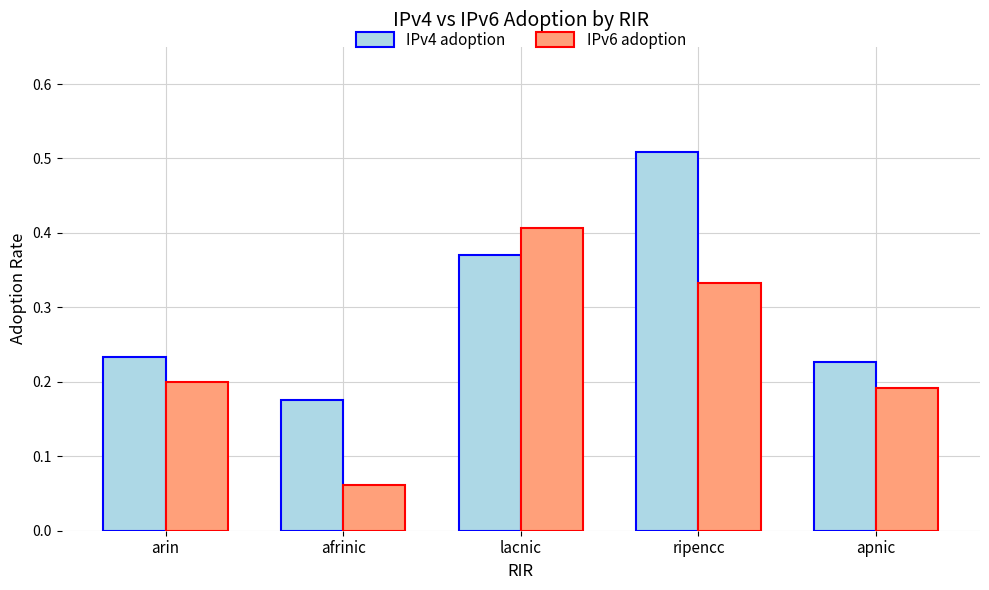

List the series in order of their overall mean, highest first.

IPv4 adoption, IPv6 adoption